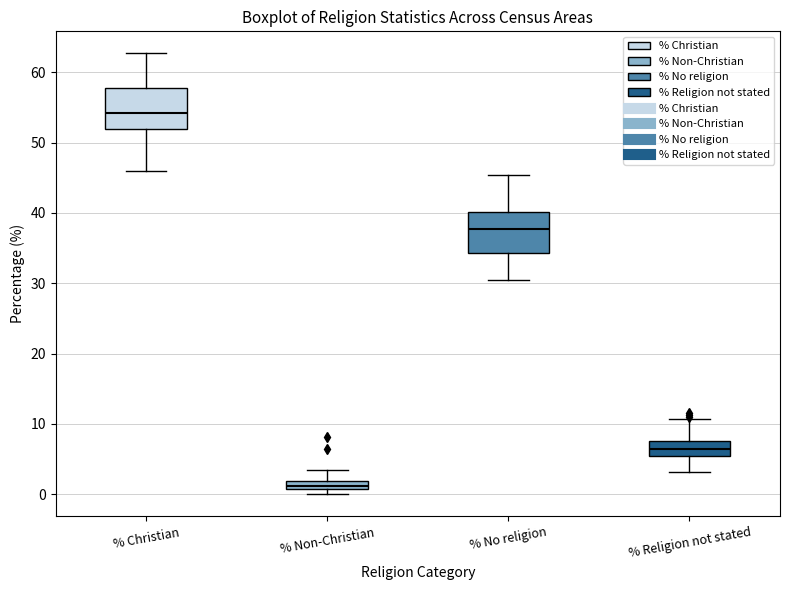

Where is the upper edge of the box for % Religion not stated on the y-axis? The values are not printed on the chart, so give them approximately, as read against the axis.

8